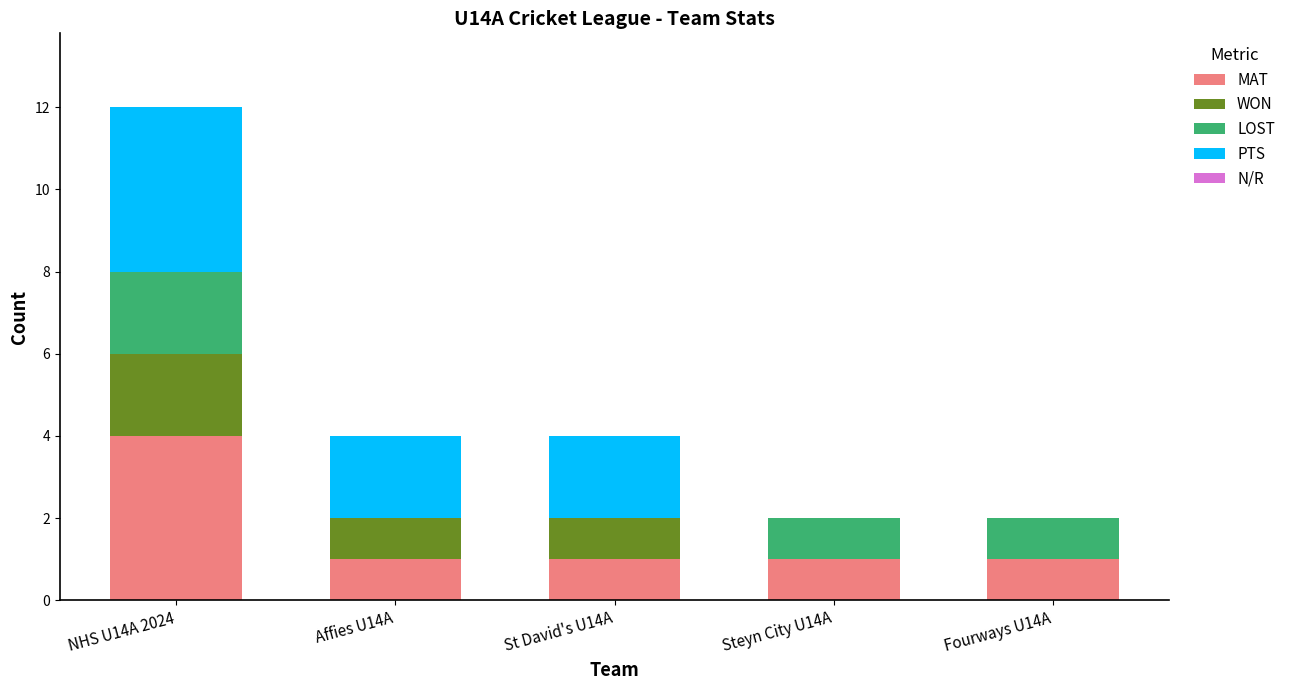

Are the bars grouped side by side (vs. stacked)?

No